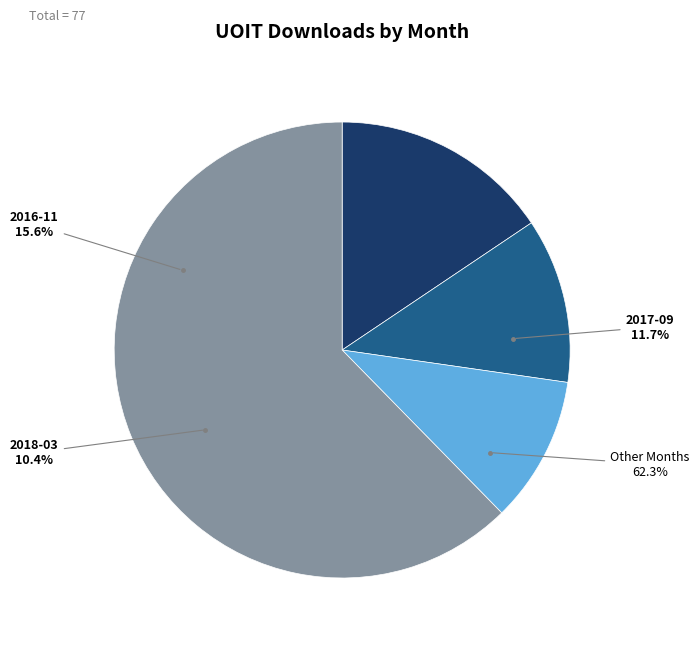

Is it true that 2017-09 is 12% of the pie?

True